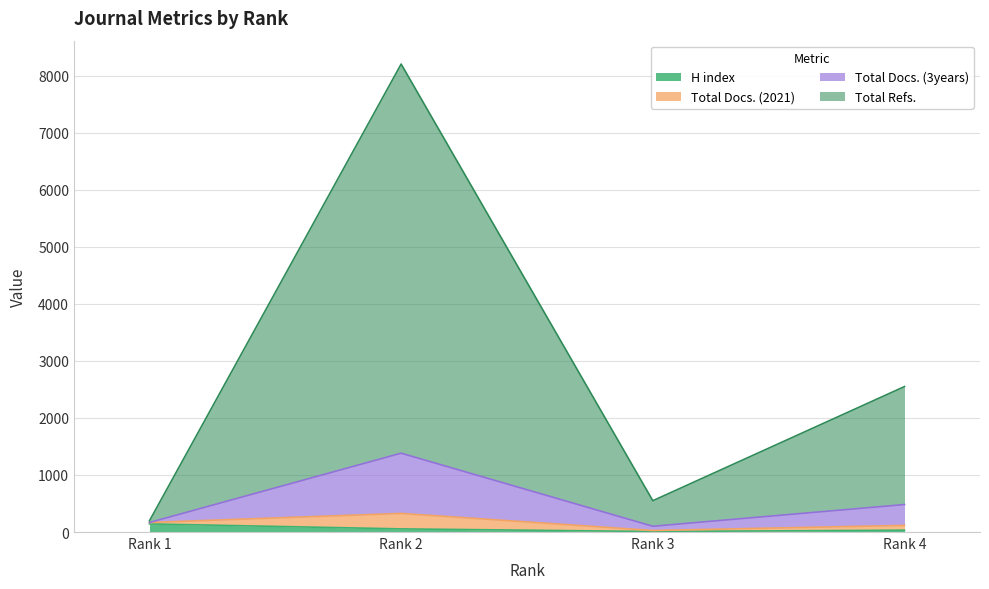

Rank the categories by H index value from highest to lowest.

Rank 1, Rank 2, Rank 4, Rank 3